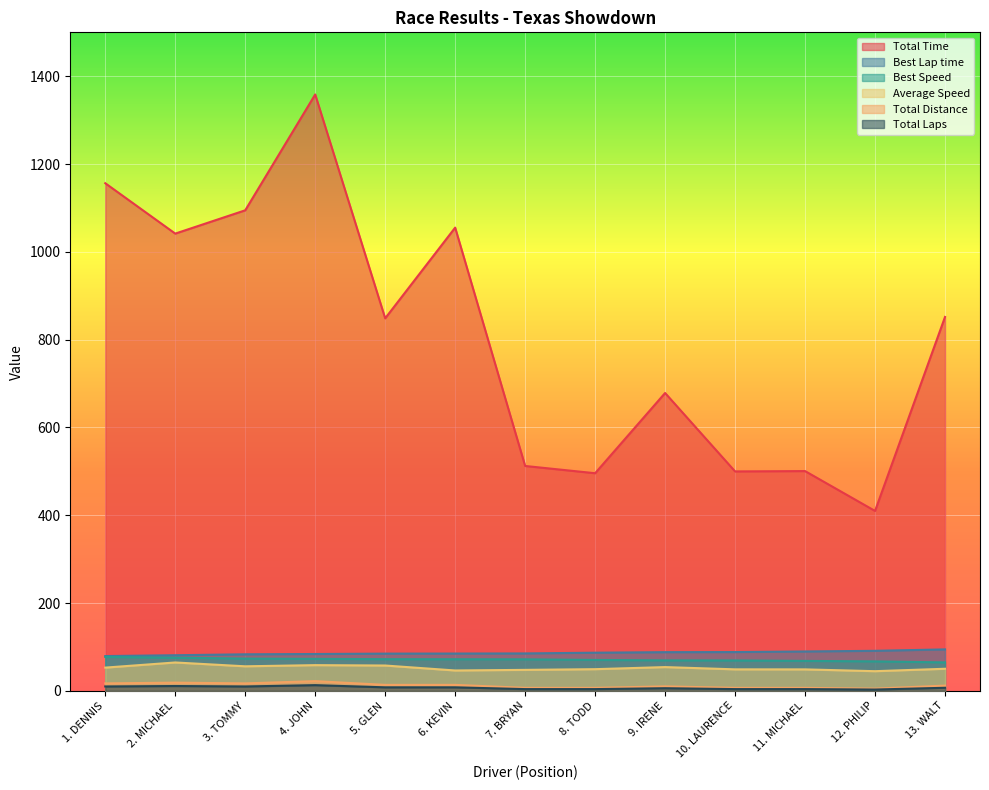

Which series has the largest total across all categories?

Total Time